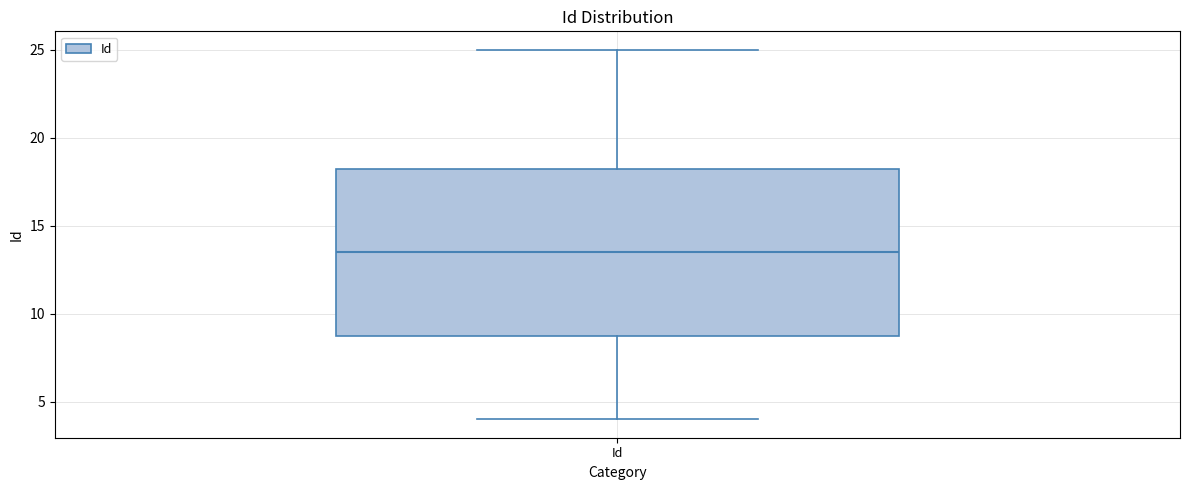

Where is the lower edge of the box for Id on the y-axis? The values are not printed on the chart, so give them approximately, as read against the axis.

9.0